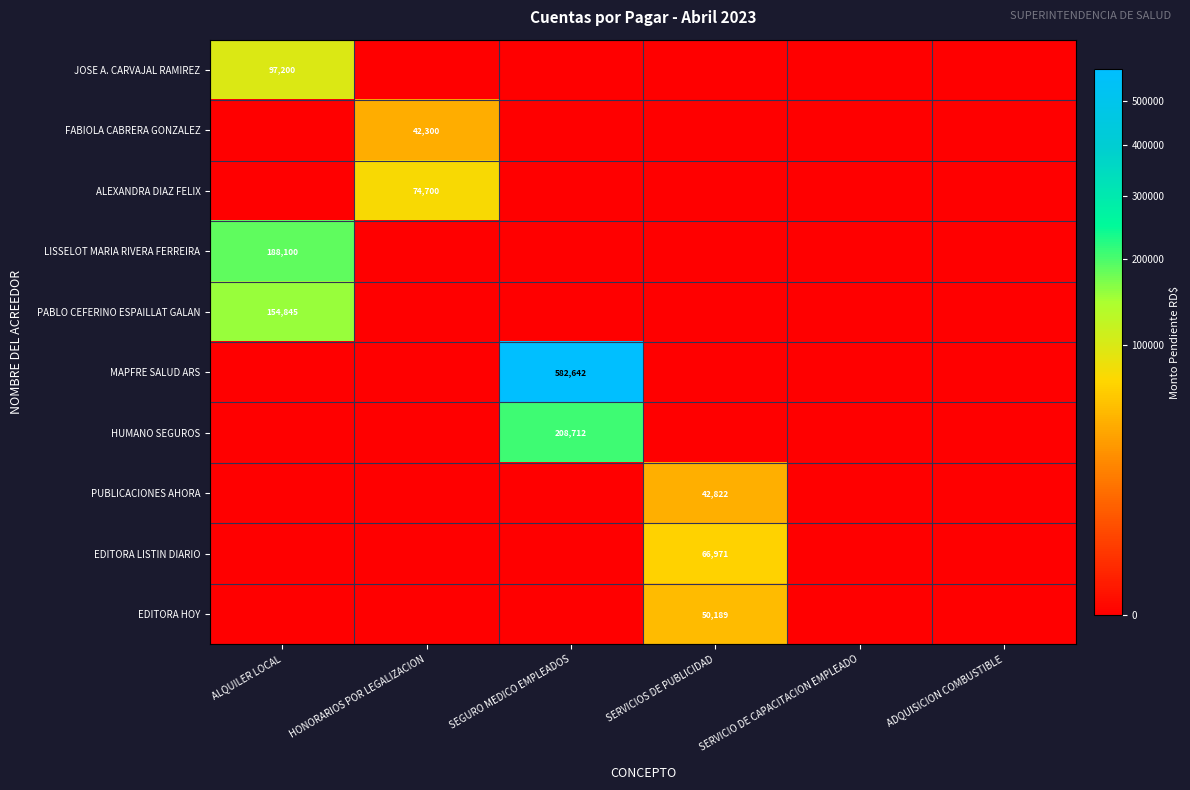

Is it true that LISSELOT MARIA RIVERA FERREIRA equals 130269 at ALQUILER LOCAL?

False